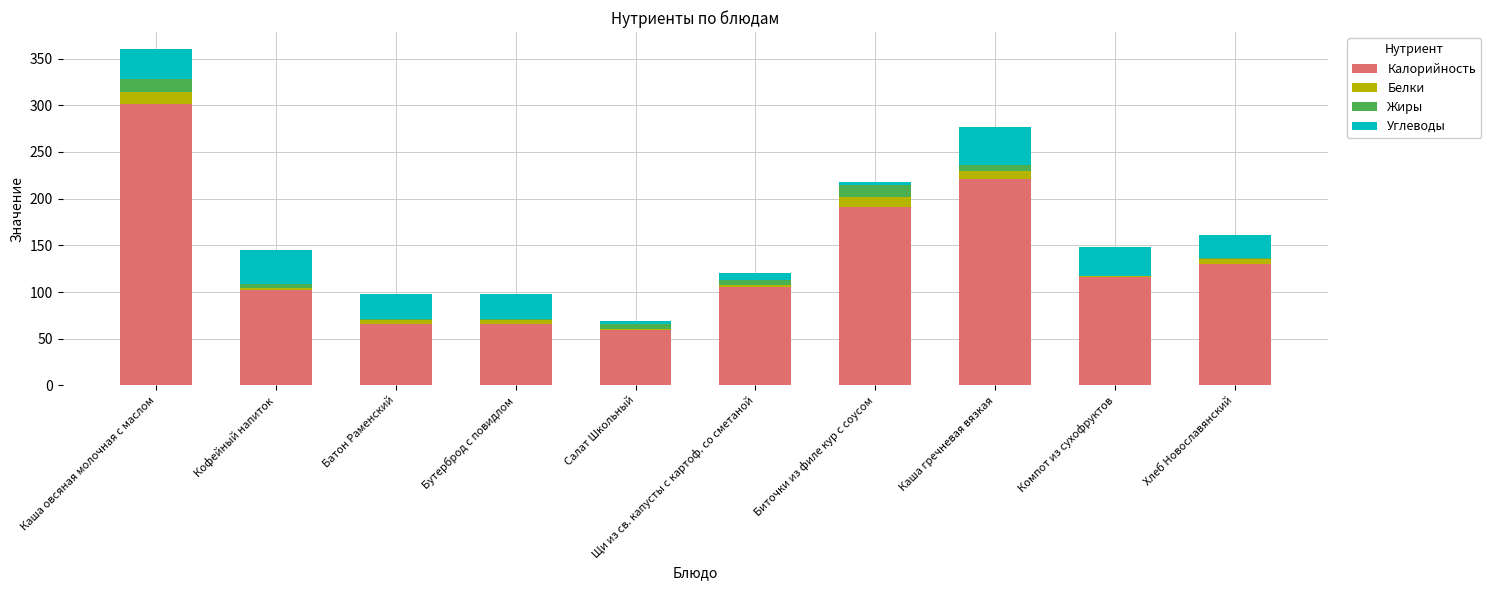

At which label is Калорийность closest to 180?

Биточки из филе кур с соусом